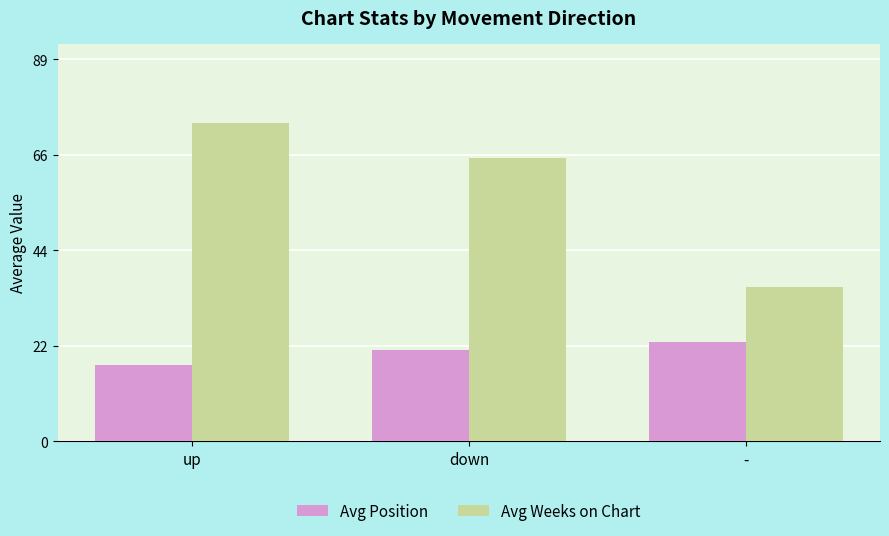

What is the sum of the Avg Position values at down and -?

44.5